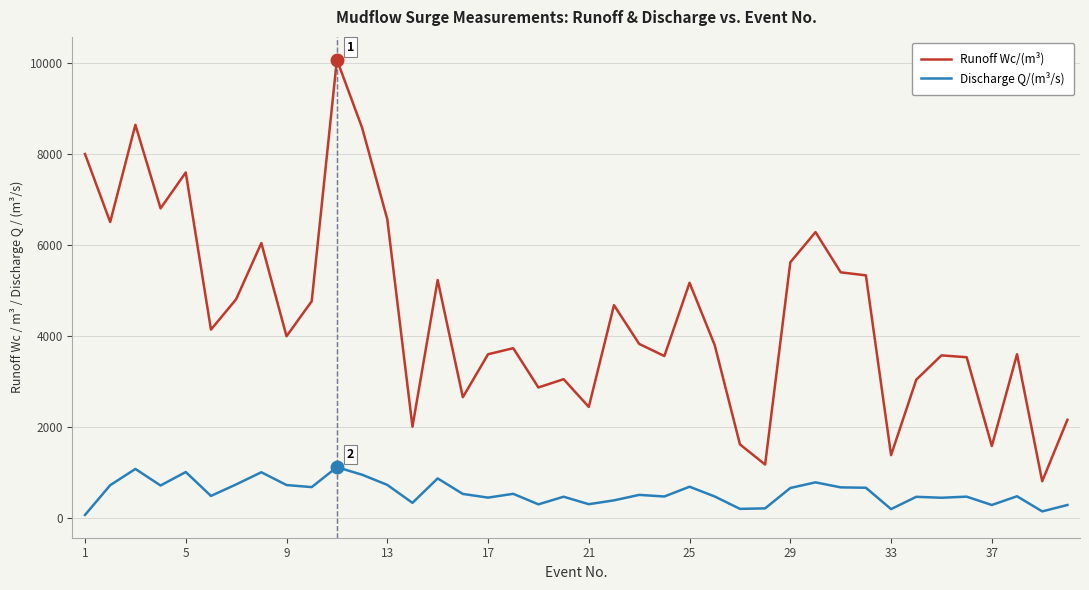

What is the difference between the maximum and minimum values in the Discharge Q/(m³/s) series?

1050.2